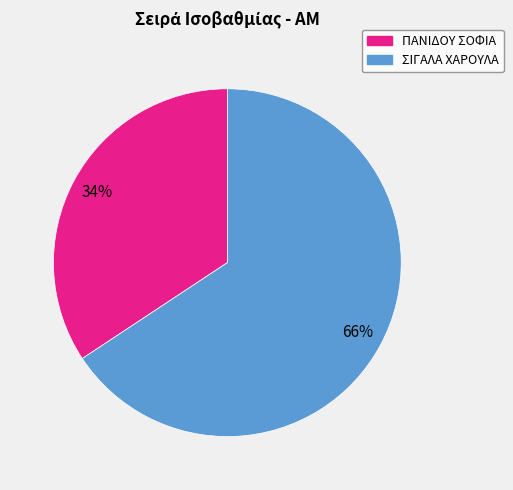

To the nearest percent, what is the average slice percentage?

50%